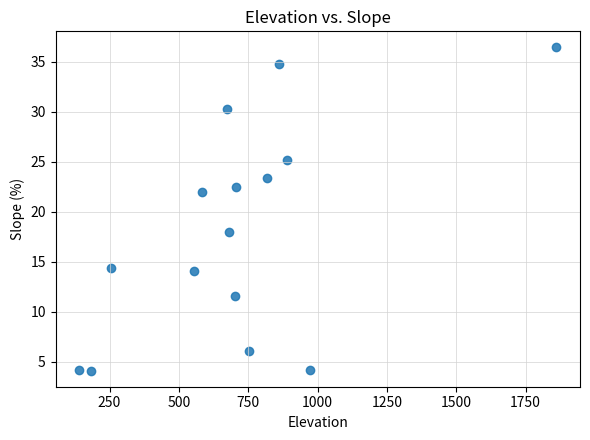

What is the range of X values (max minus min)?

1719.0